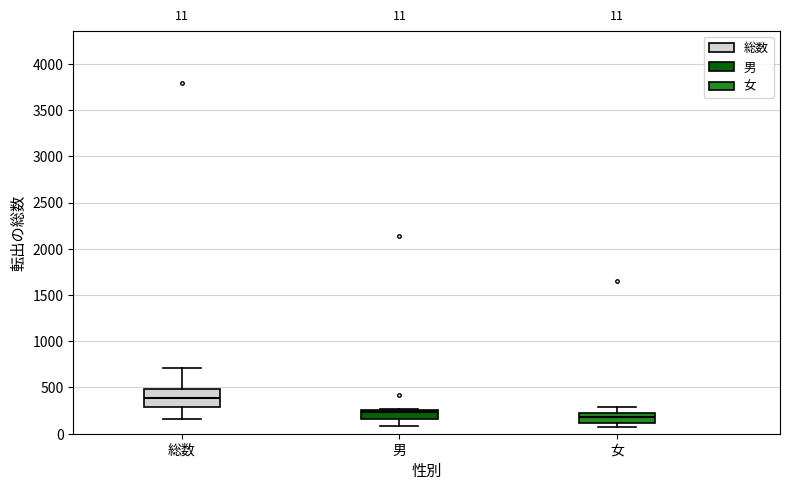

Which box is the tallest, from its lower edge to its upper edge?

総数